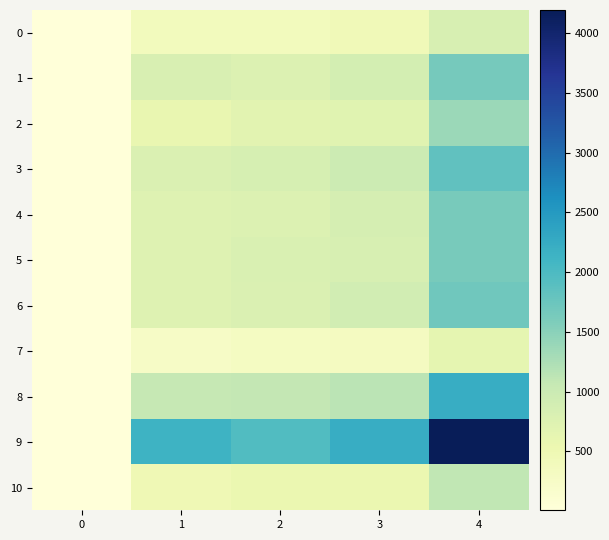

Reading left to right, list all the values displayed in this chart.

0: 0=6	1=381	2=382	3=443	4=825
1: 0=14	1=818	2=765	3=883	4=1648
2: 0=13	1=593	2=682	3=698	4=1380
3: 0=10	1=787	2=856	3=977	4=1833
4: 0=7	1=727	2=771	3=860	4=1631
5: 0=11	1=732	2=794	3=838	4=1632
6: 0=13	1=733	2=777	3=916	4=1693
7: 0=8	1=267	2=316	3=327	4=643
8: 0=14	1=1056	2=1075	3=1151	4=2226
9: 0=19	1=2134	2=1968	3=2226	4=4194
10: 0=10	1=468	2=546	3=547	4=1093